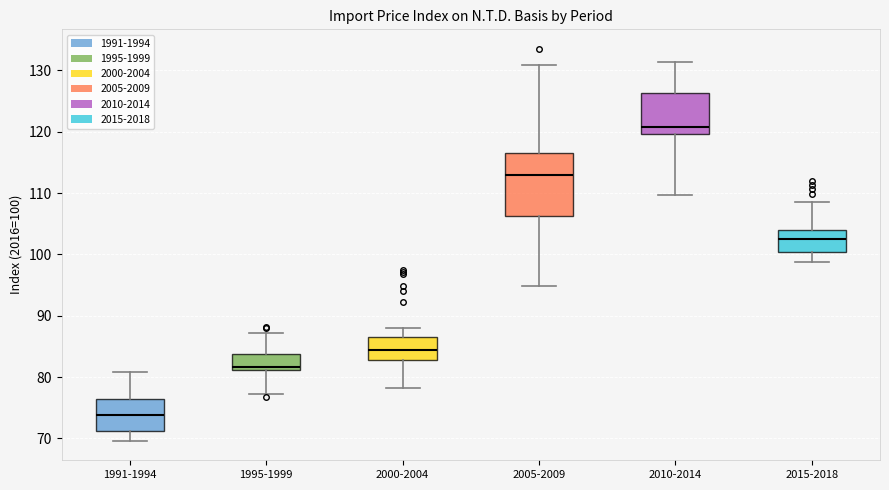

Which box has the lowest median line?

1991-1994